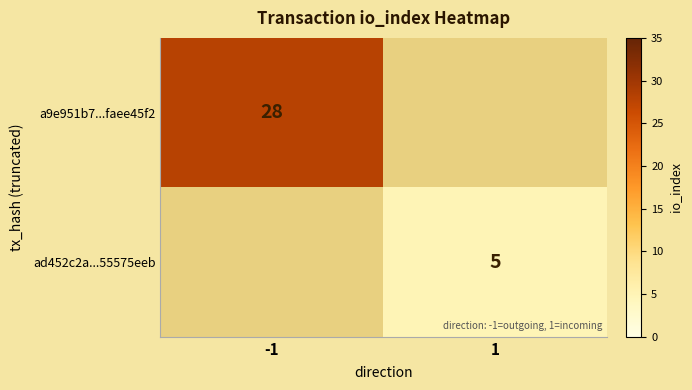

True or false: a9e951b7...faee45f2 has a value of 49 at -1.

False